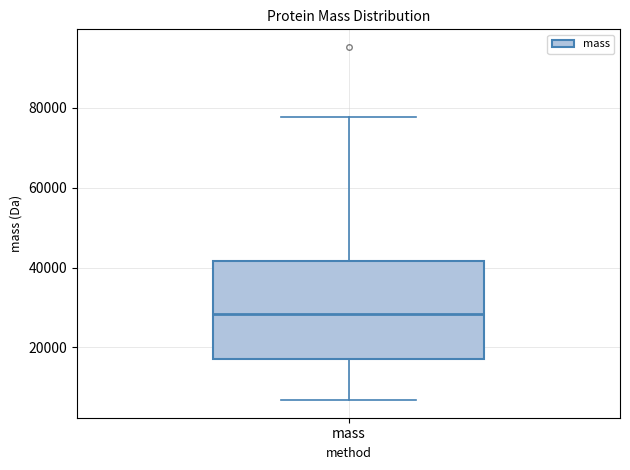

Where does the lower whisker of the box for mass end on the y-axis? The values are not printed on the chart, so give them approximately, as read against the axis.

6000